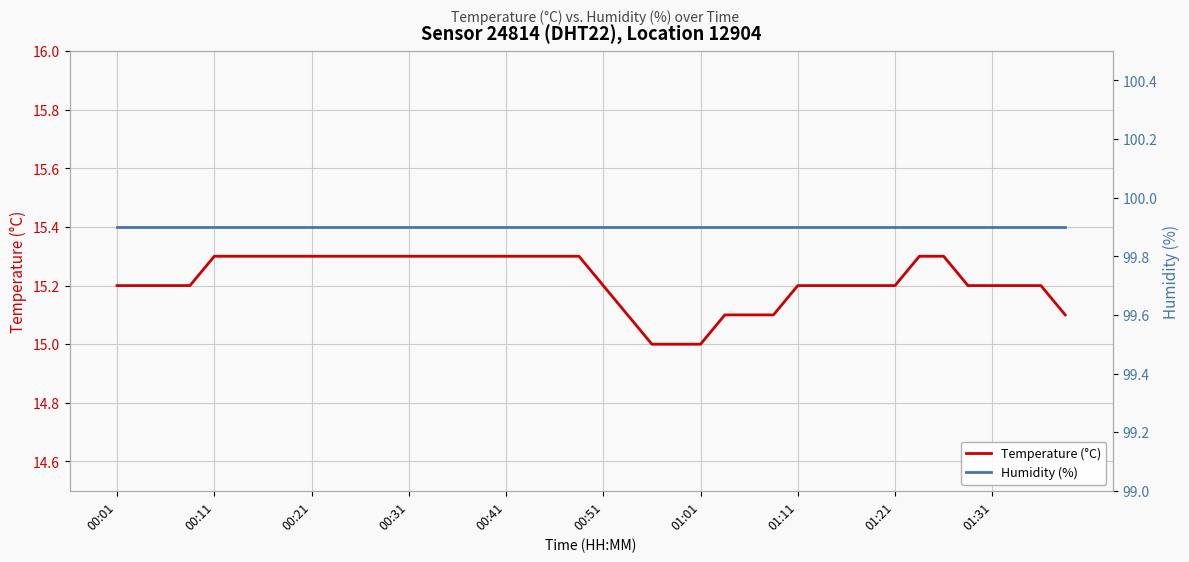

True or false: Humidity (%) has a value of 142.7 at 19.

False